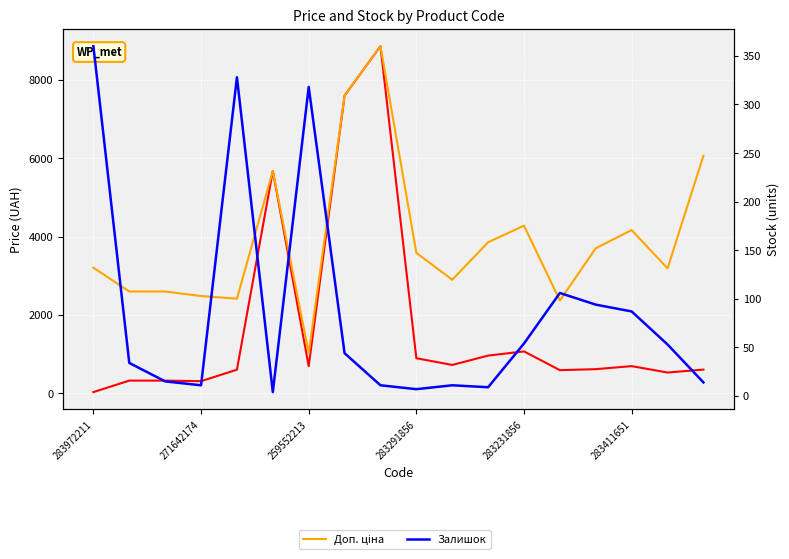

List the series in order of their peak value, highest first.

Ціна, Доп. ціна, Залишок